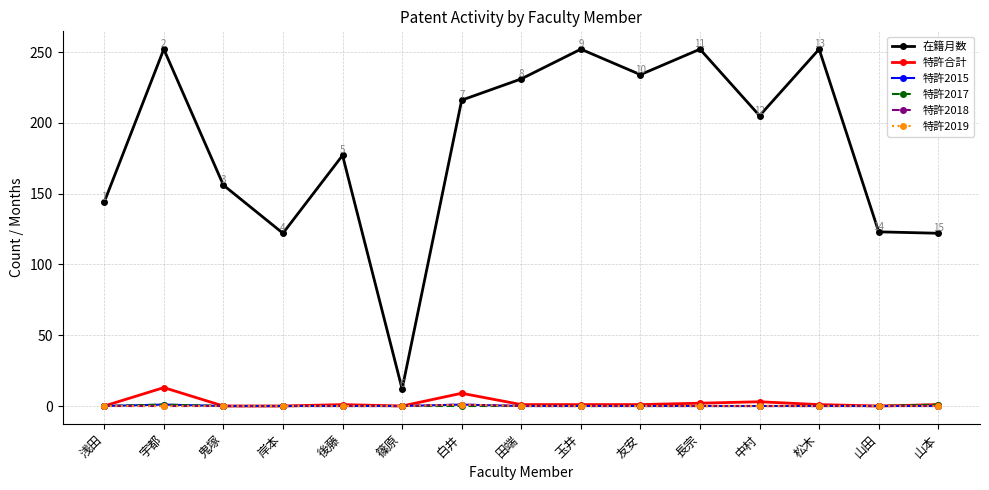

Does the chart have visible grid lines?

Yes